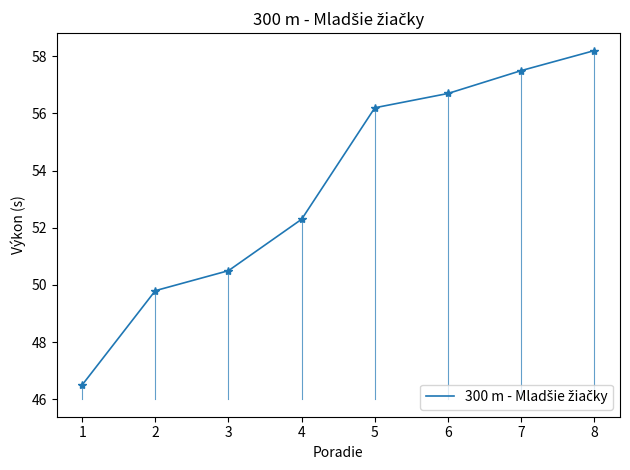

What is the ratio of the value at 1 to the value at 4?

0.9